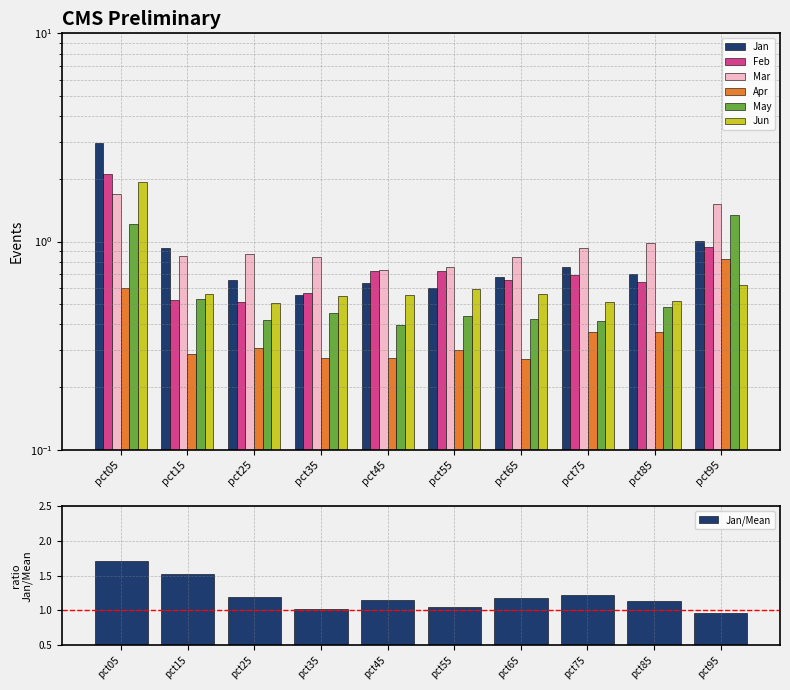

What is the average value of the Jan series?

0.9